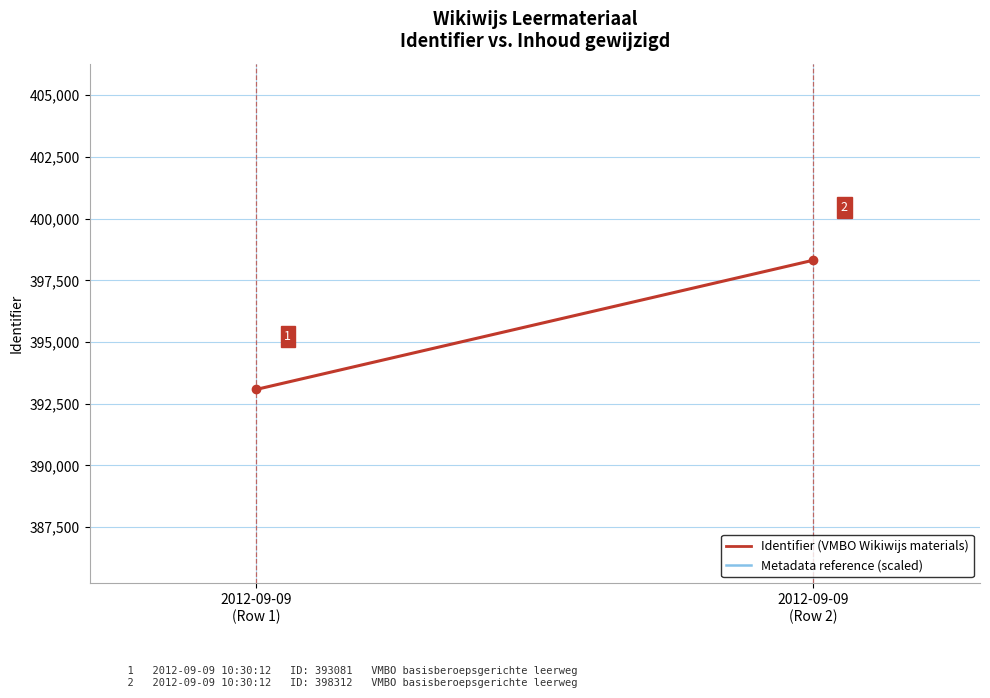

Reading left to right, transcribe all the data shown in this chart.

Identifier (VMBO Wikiwijs materials): 2012-09-09
(Row 1)=393081.0	2012-09-09
(Row 2)=398312.0
Metadata gewijzigd reference (scaled): 2012-09-09
(Row 1)=373427.0	2012-09-09
(Row 2)=378396.4